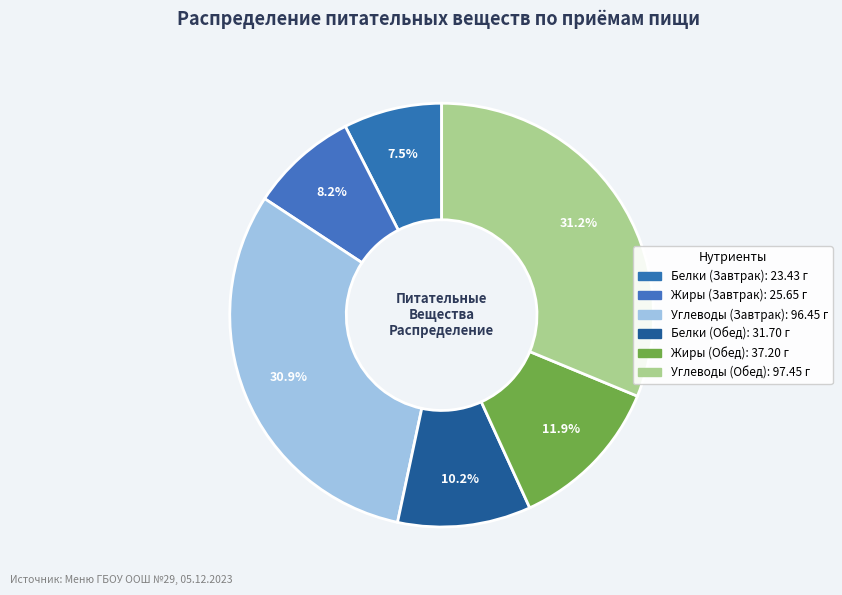

How many segments does this pie chart have?

6